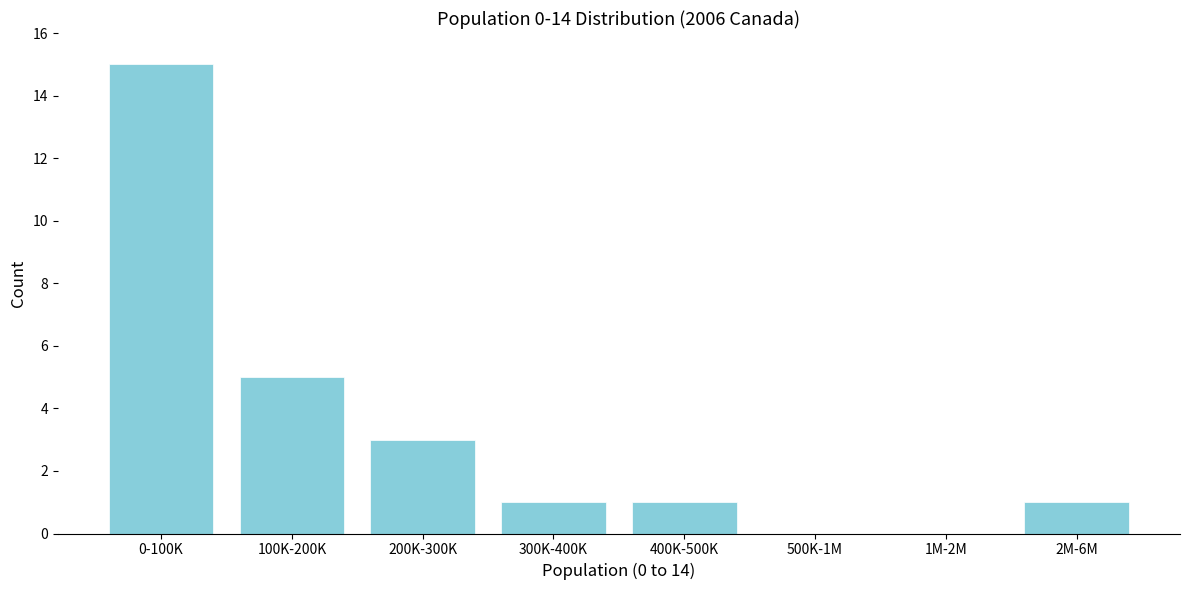

Reading left to right, extract all data points from this chart.

0-100K=15	100K-200K=5	200K-300K=3	300K-400K=1	400K-500K=1	500K-1M=0	1M-2M=0	2M-6M=1